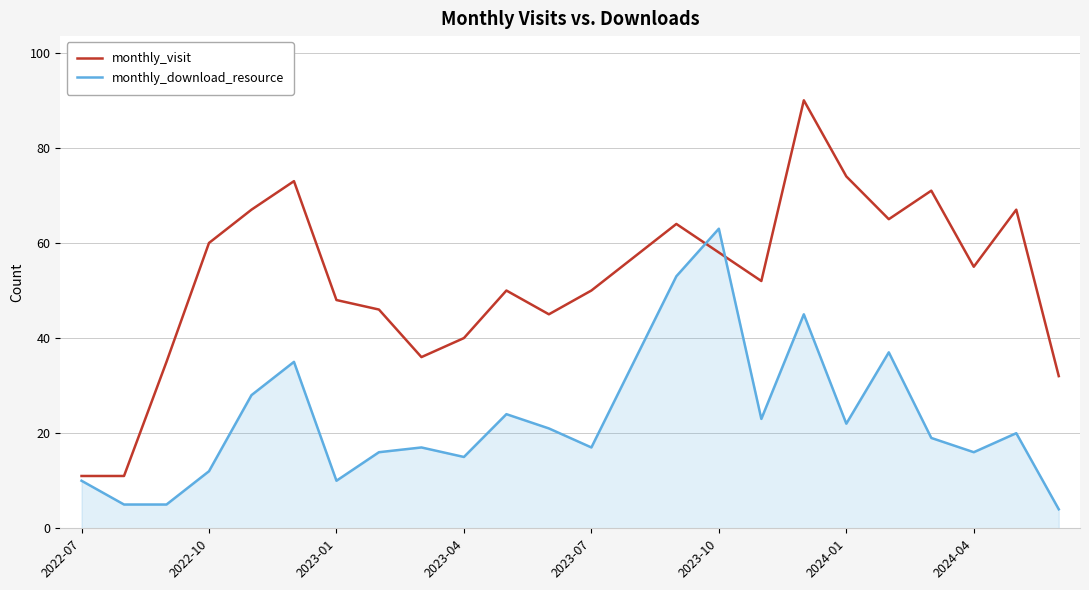

What is the maximum value for monthly_download_resource?

63